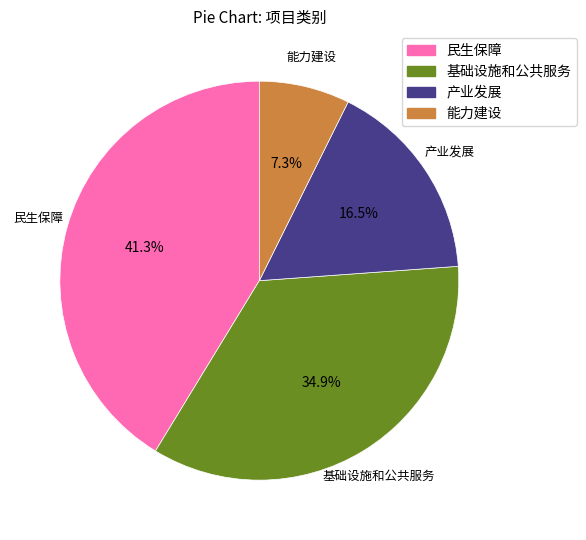

To the nearest percent, what is the difference between the largest and smallest slice percentages?

34%